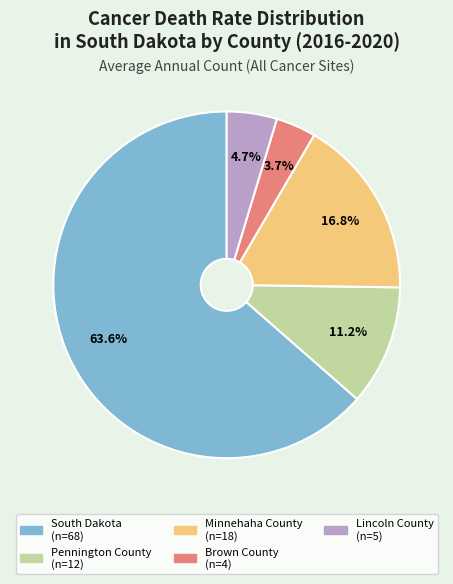

How many segments does this pie chart have?

5